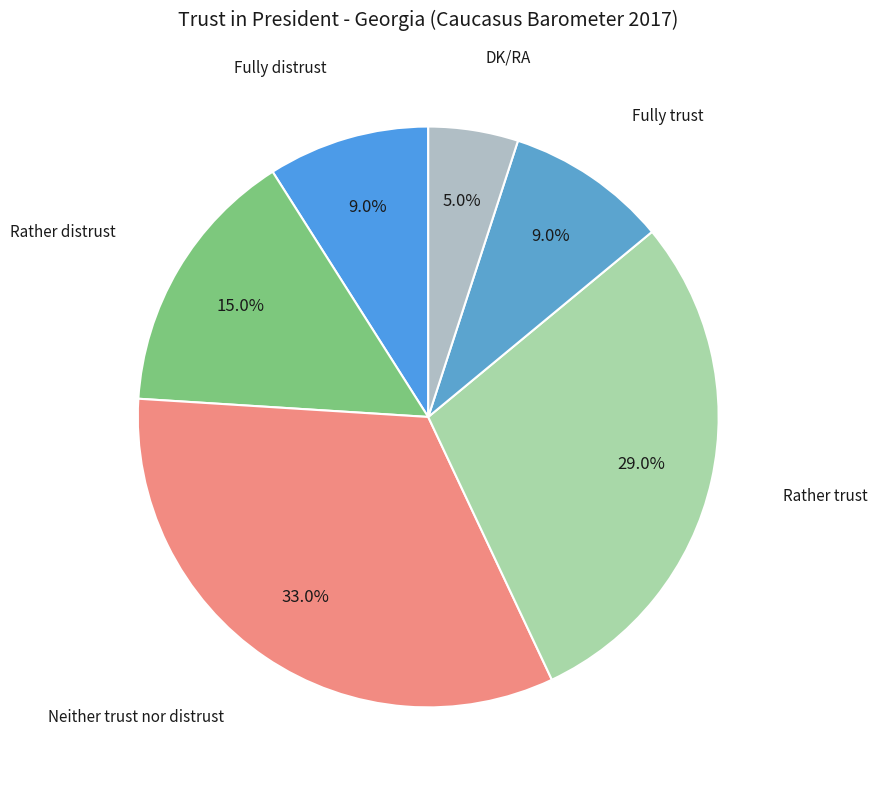

Rank the categories by value from lowest to highest.

DK/RA, Fully distrust, Fully trust, Rather distrust, Rather trust, Neither trust nor distrust